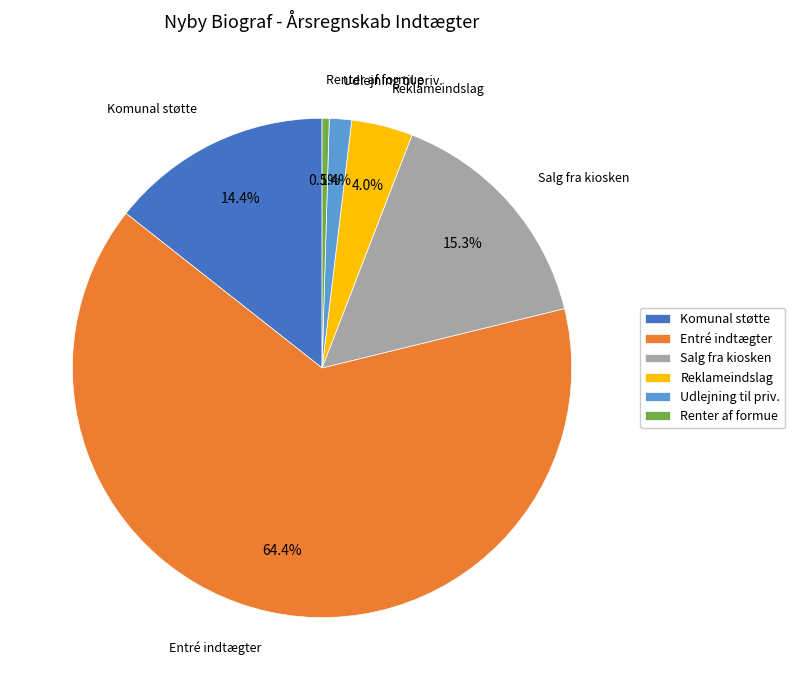

Between Renter af formue and Entré indtægter, which is larger?

Entré indtægter